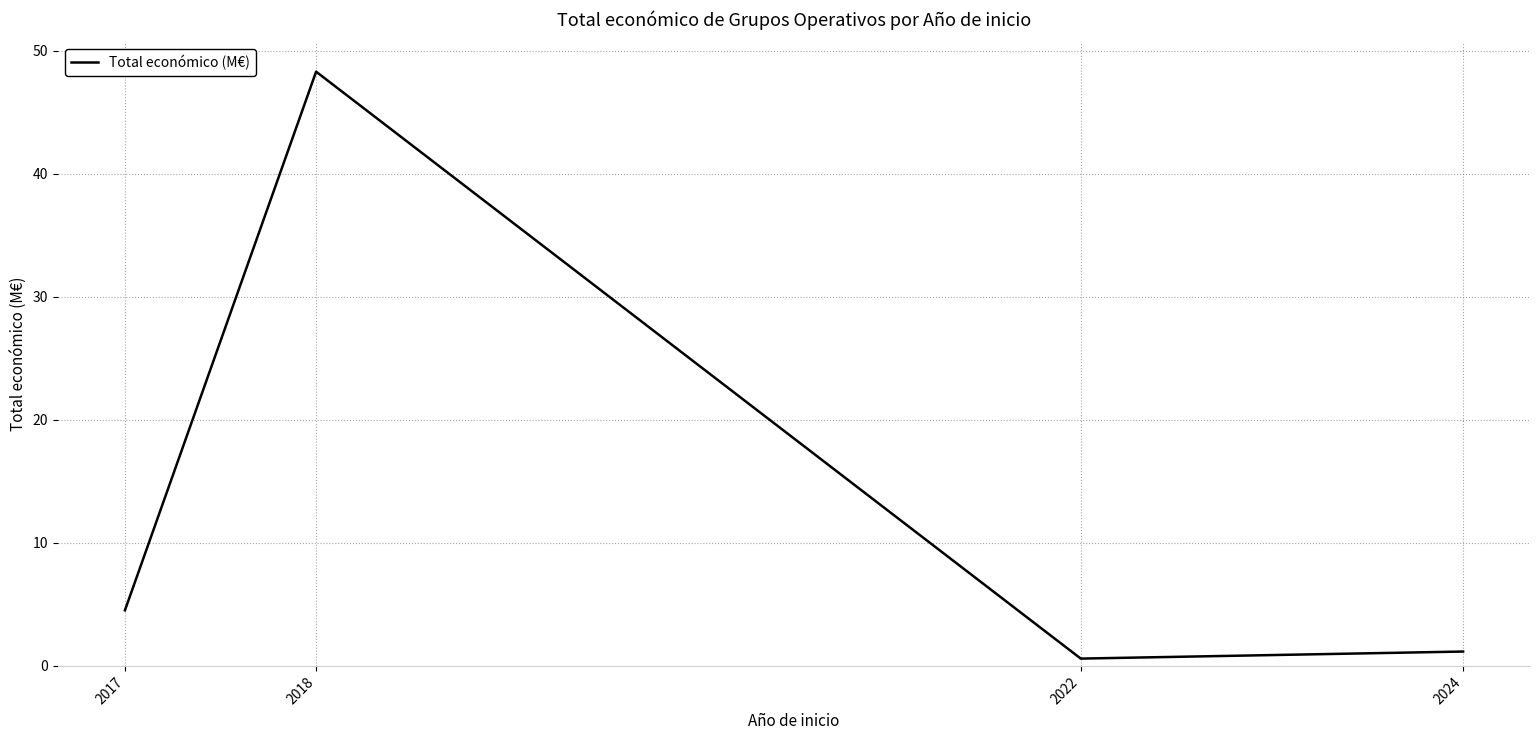

Between 2022 and 2024, which is larger?

2024